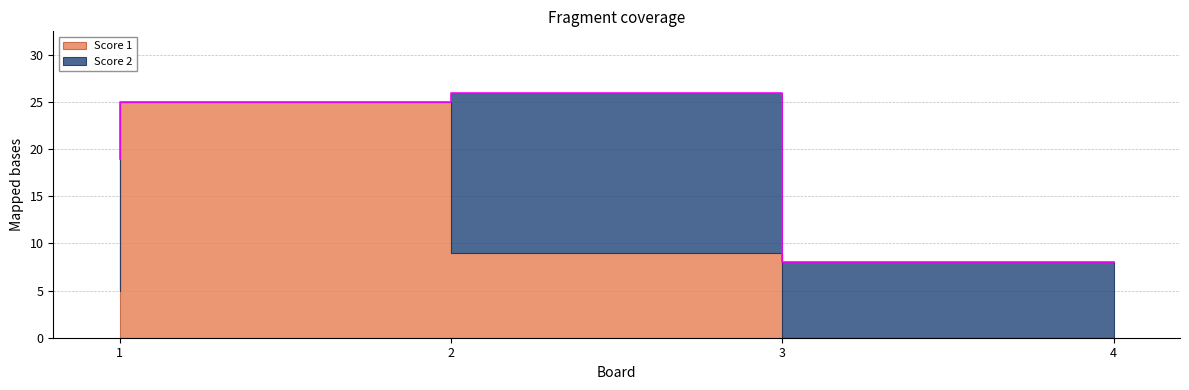

Which series changed the most between 2 and 4?

Score 1